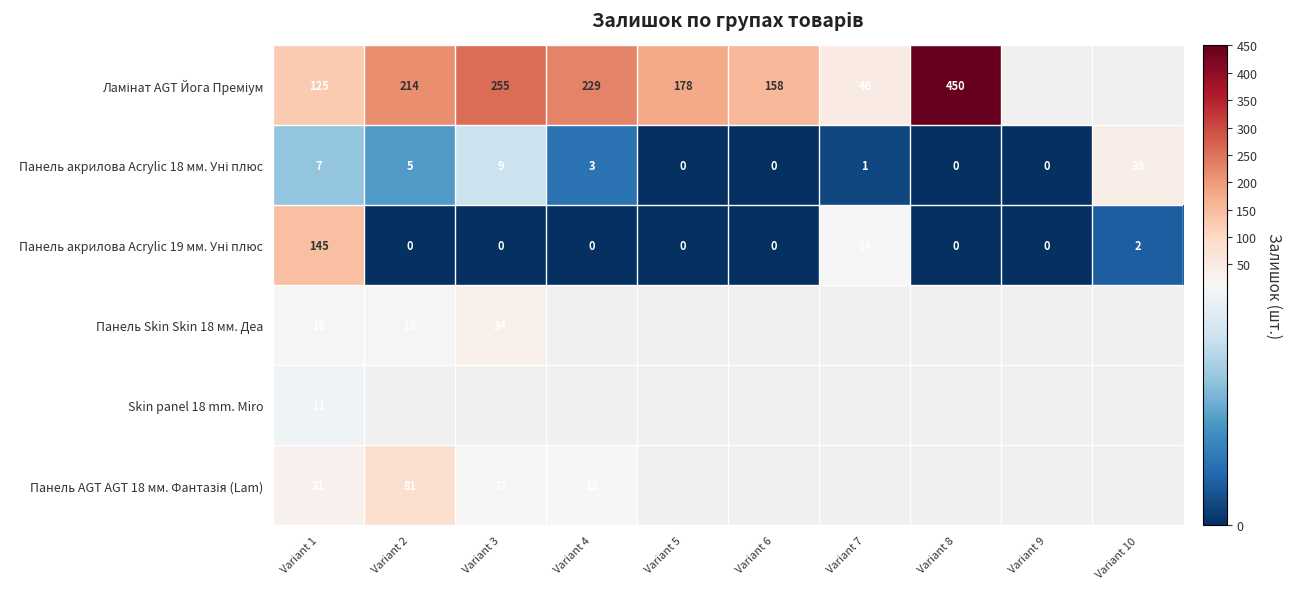

True or false: Skin panel 18 mm. Miro has a value of 11 at Variant 1.

True